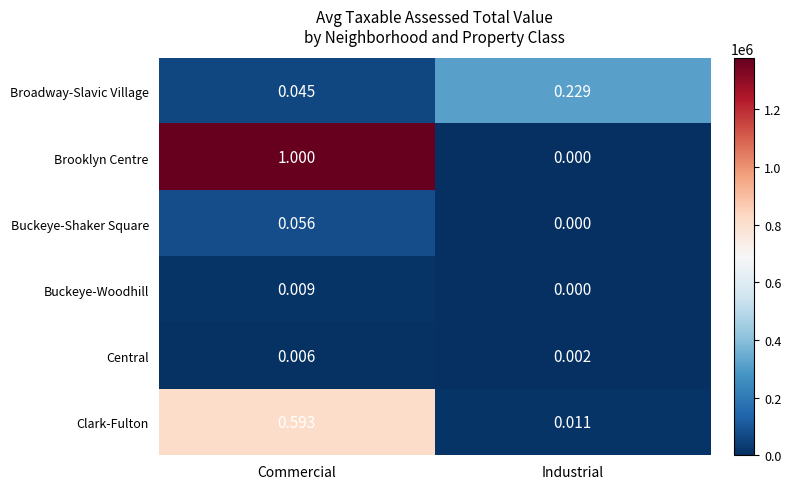

List the labels in order of Buckeye-Shaker Square value, largest first.

Commercial, Industrial